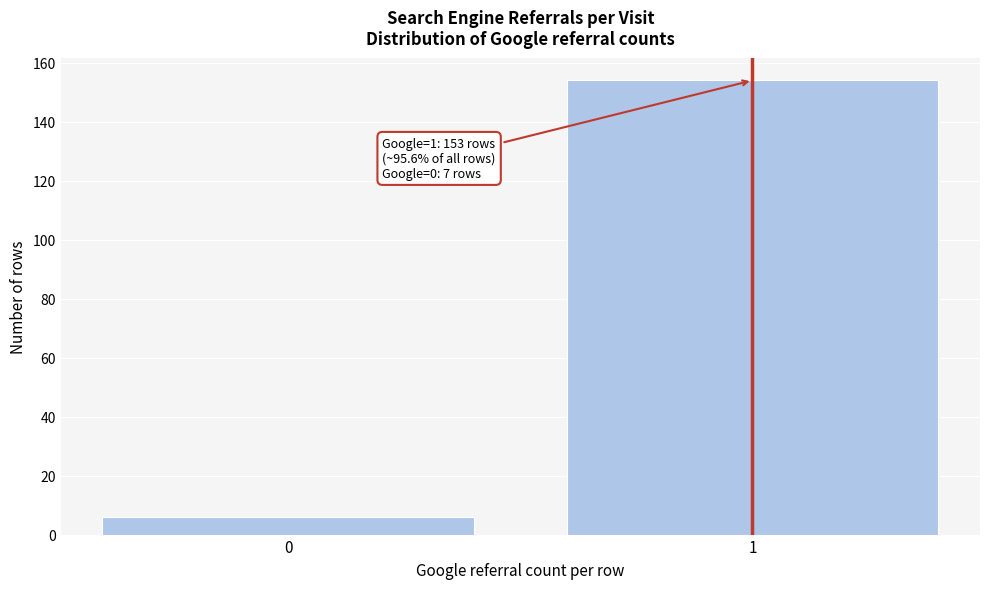

Reading right to left, extract all data points from this chart.

154	6